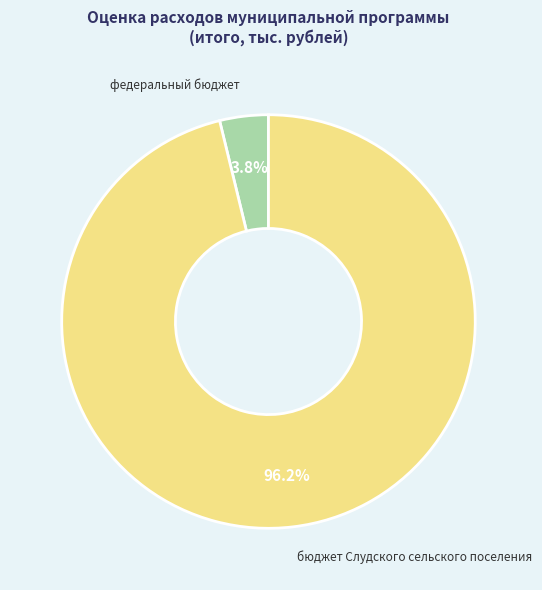

Rank the categories by value from lowest to highest.

федеральный бюджет, бюджет Слудского сельского поселения